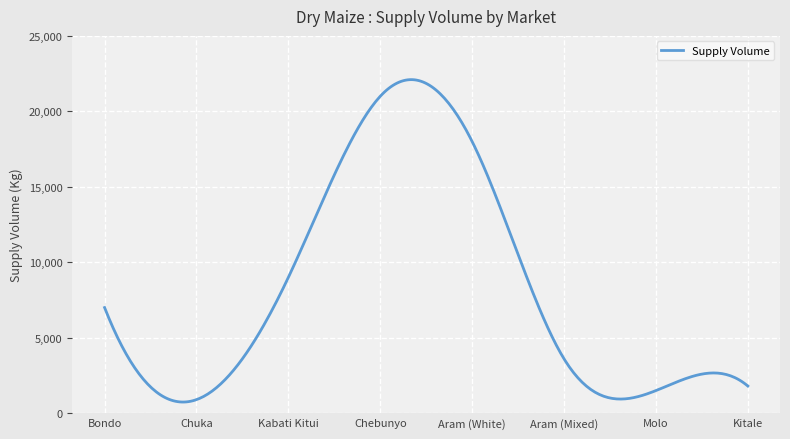

What is the value of the 8th point from the left?

1800